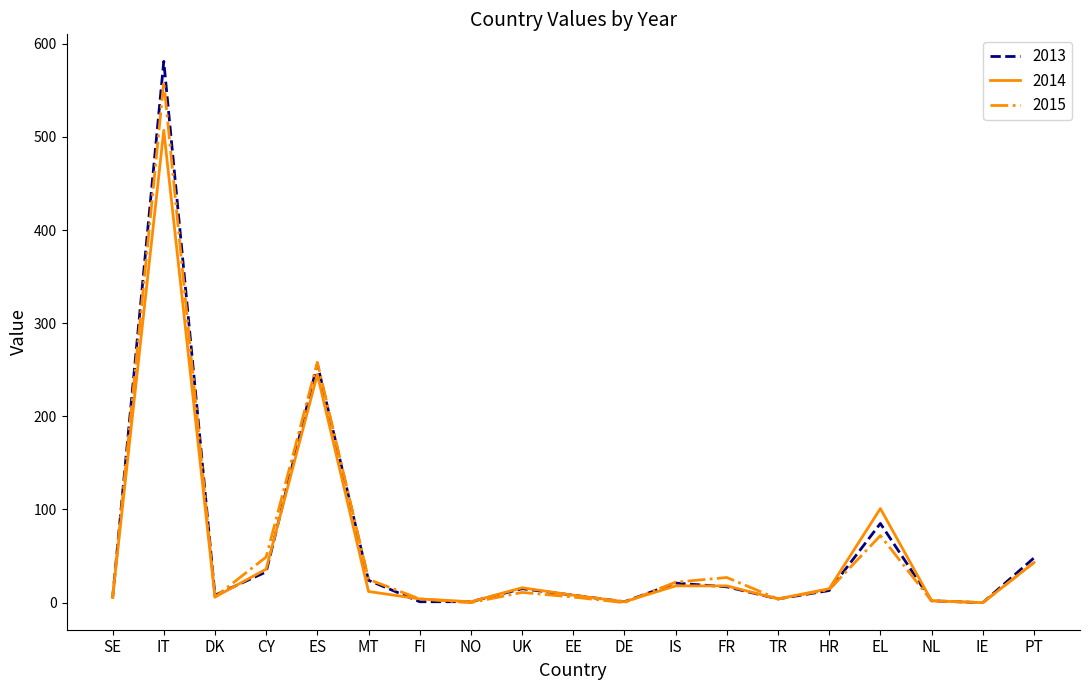

What position from the left is EL?

16